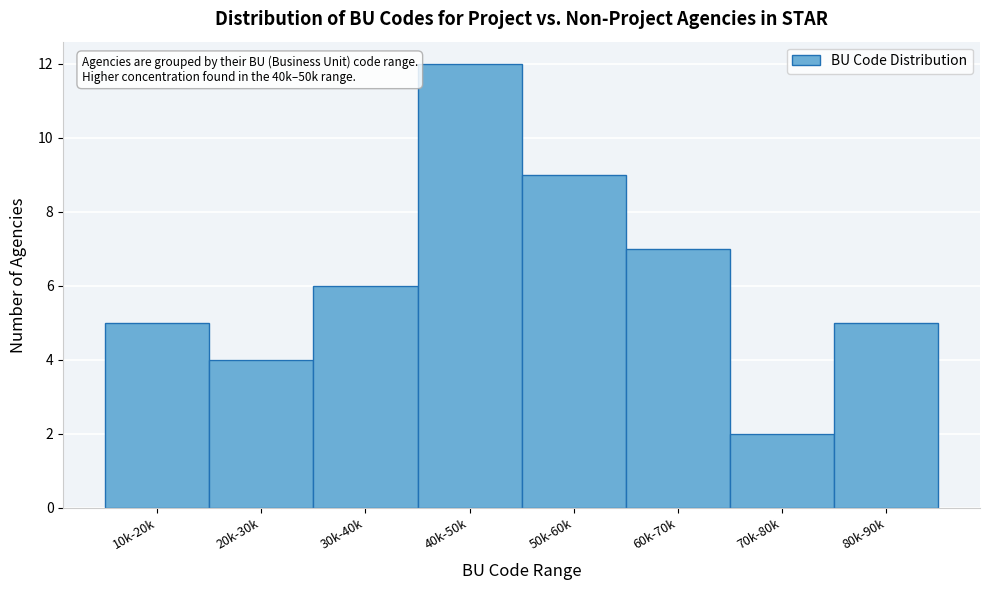

Reading left to right, extract all data points from this chart.

5	4	6	12	9	7	2	5